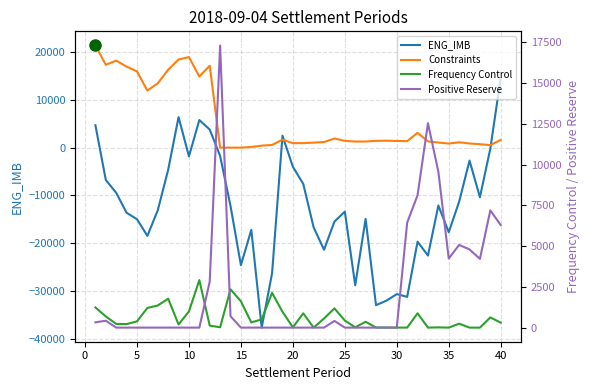

The value of ENG_IMB at 20 is -27974.2. True or false?

False